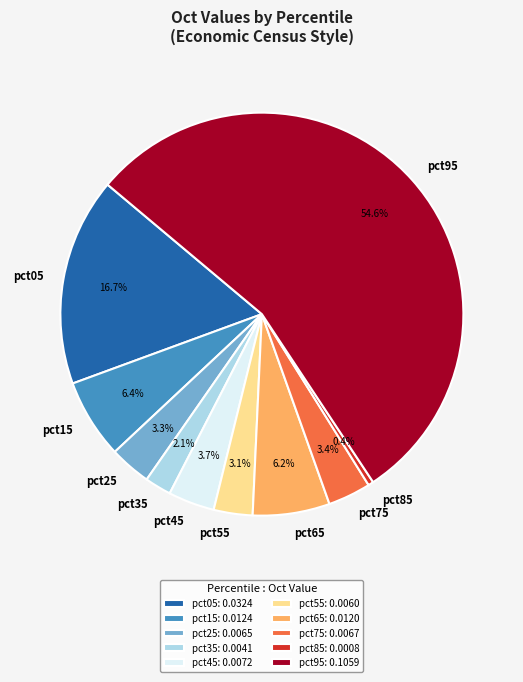

What is the largest slice in the pie chart?

pct95